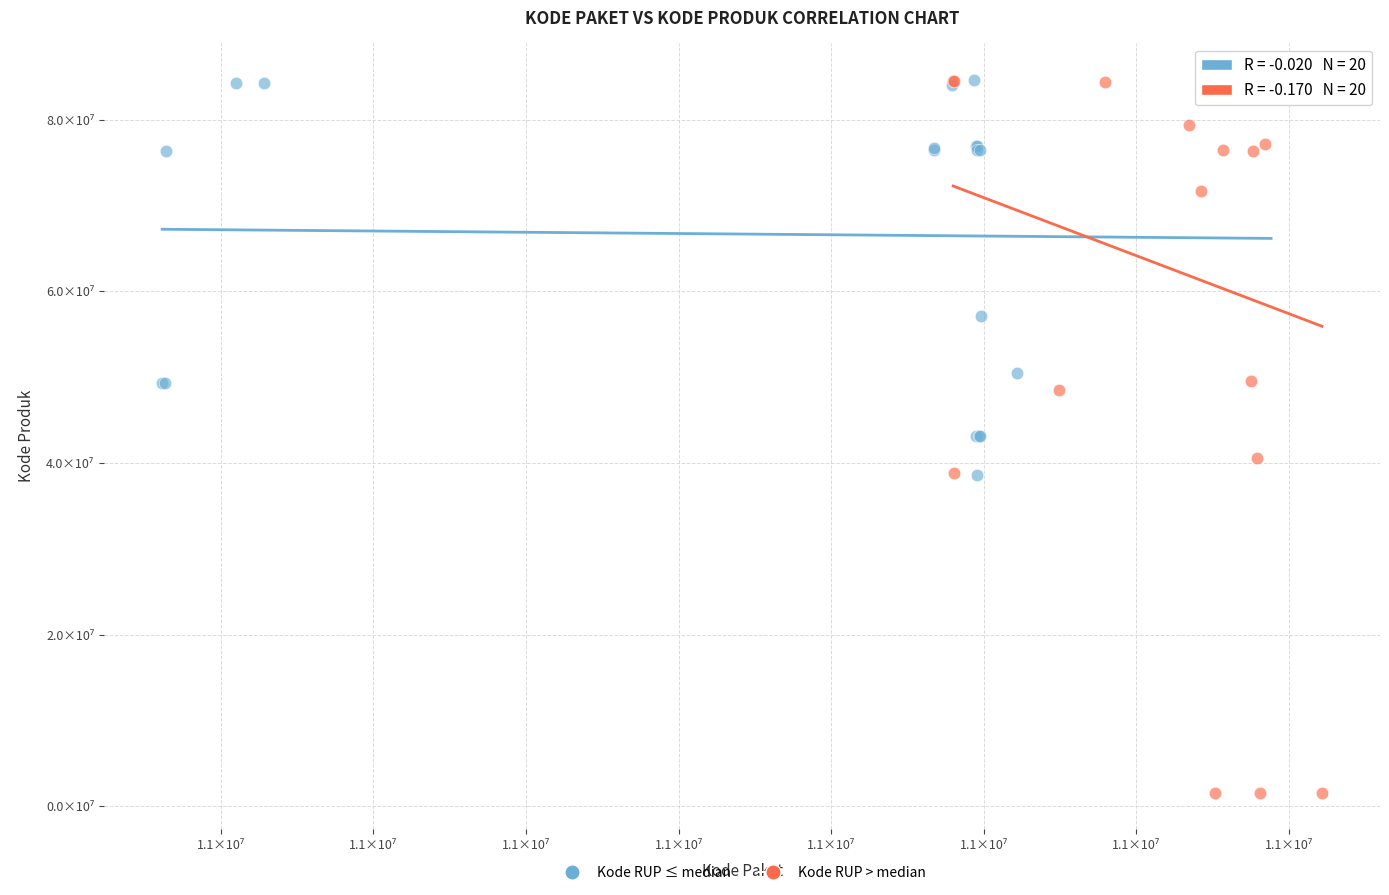

Which series has the largest Y range (max minus min)?

Kode RUP > median